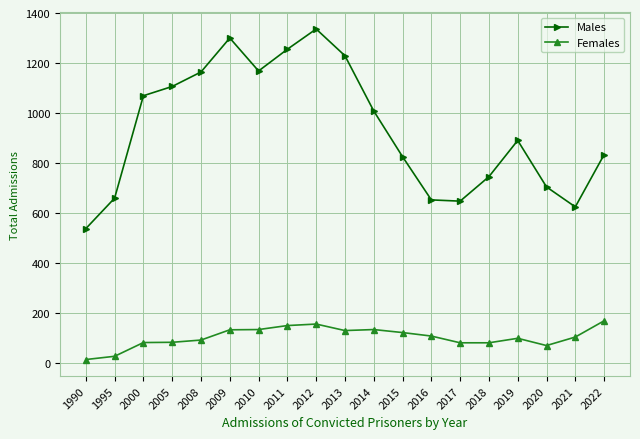

List the series in order of their overall mean, lowest first.

Females, Males